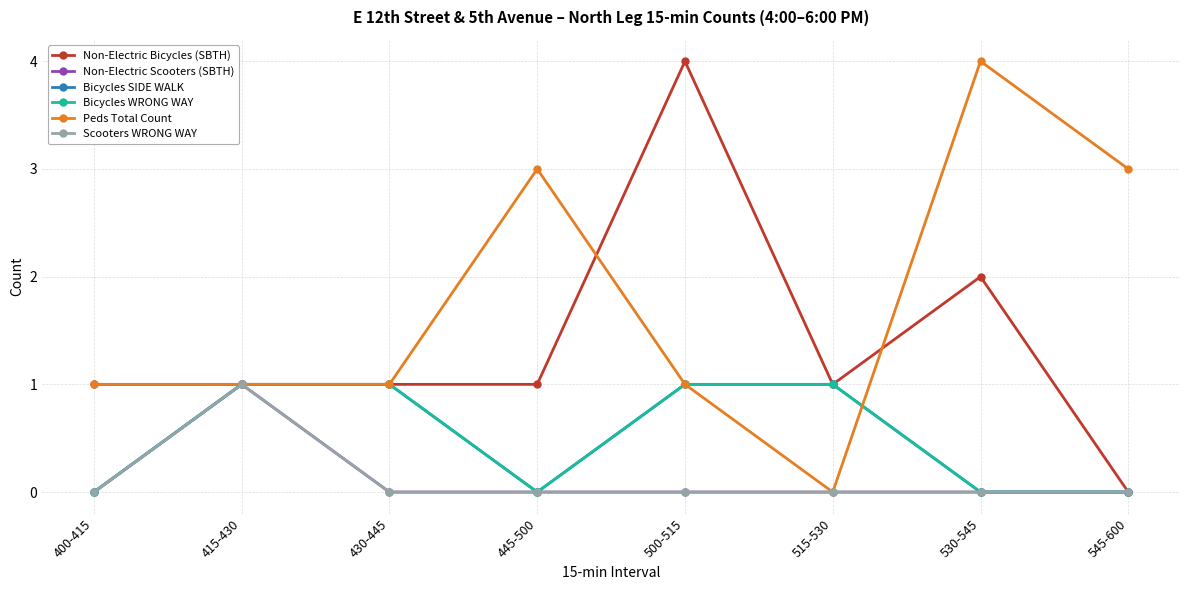

Where is Bicycles SIDE WALK nearest to the value 0?

400-415